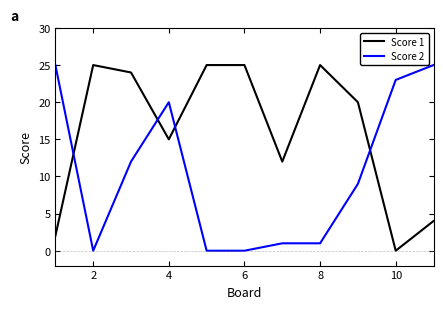

Which series has the largest total across all categories?

Score 1